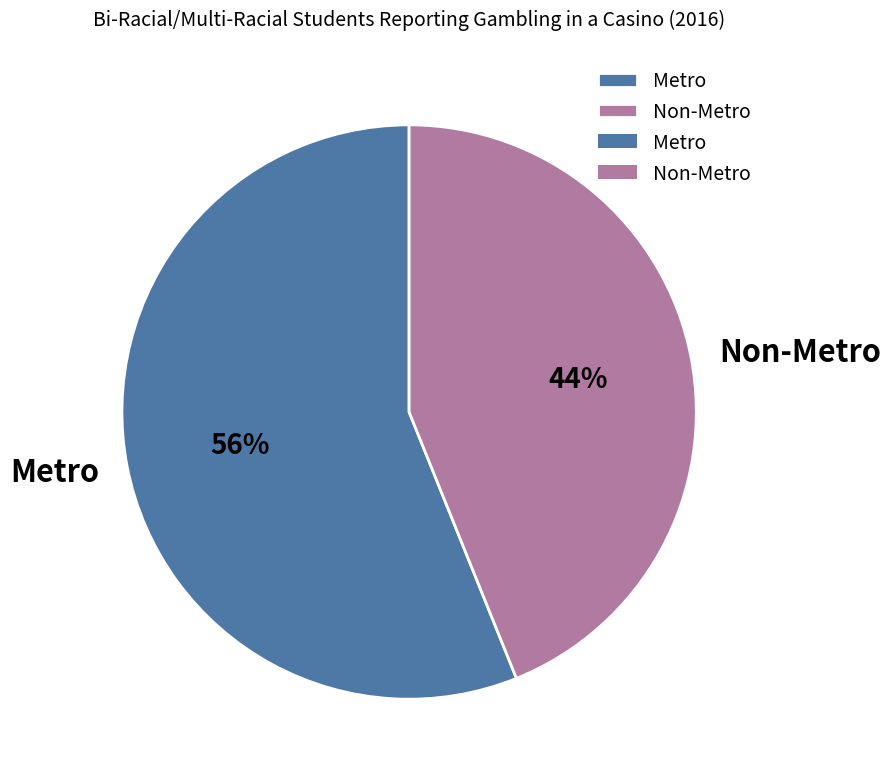

Count the number of slices in the pie.

2